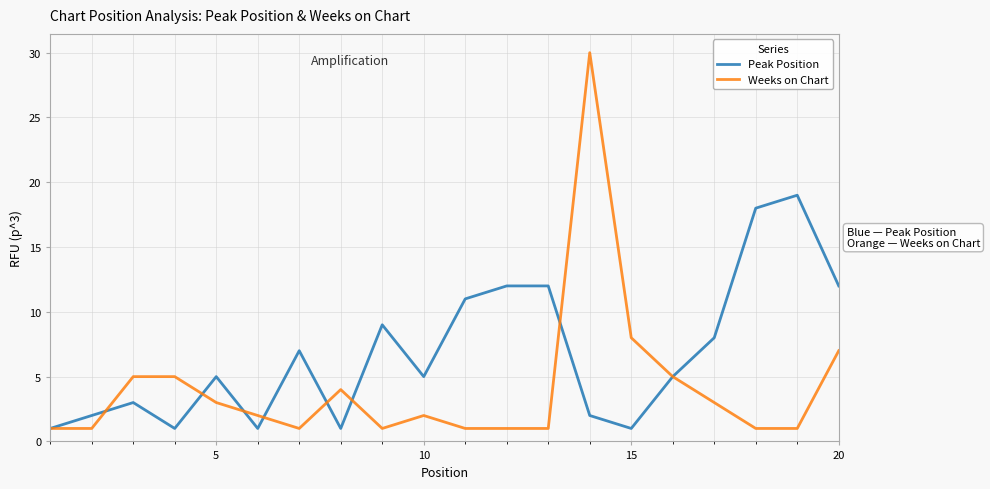

Count the number of data series in this chart.

2